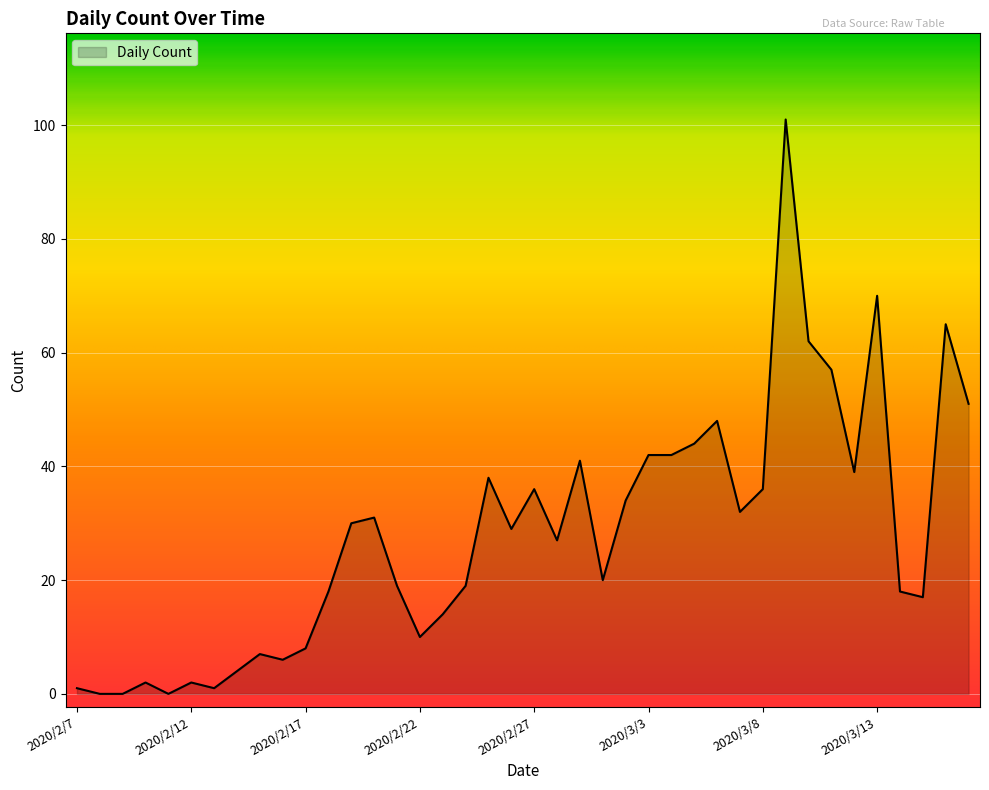

Reading left to right, extract all data points from this chart.

1	0	0	2	0	2	1	4	7	6	8	18	30	31	19	10	14	19	38	29	36	27	41	20	34	42	42	44	48	32	36	101	62	57	39	70	18	17	65	51